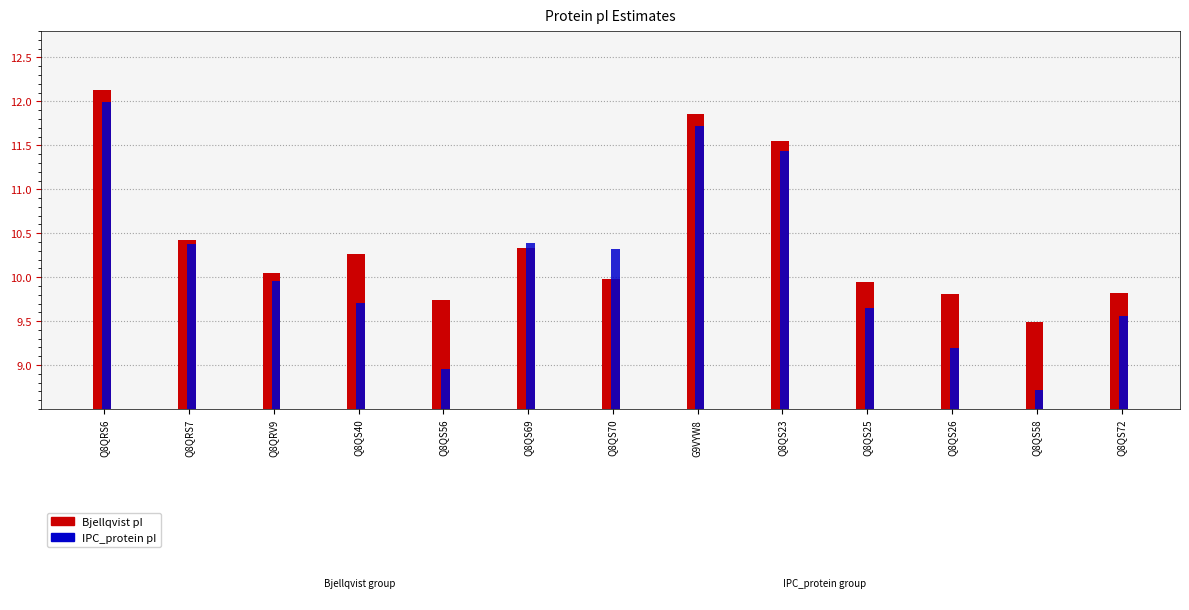

What is the spread (max minus min) of values at Q8QS40?

0.6